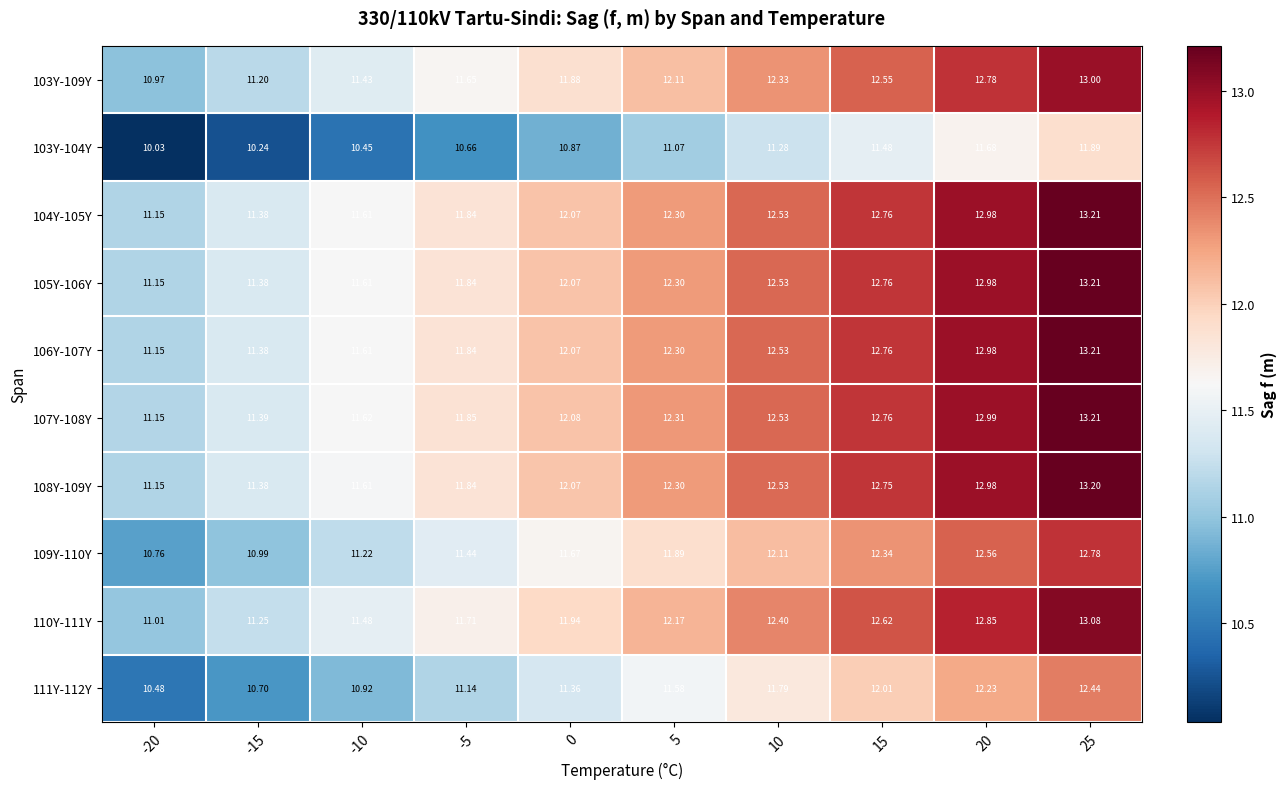

Is the value of 109Y-110Y at 25 greater than the value of 106Y-107Y at 10?

Yes